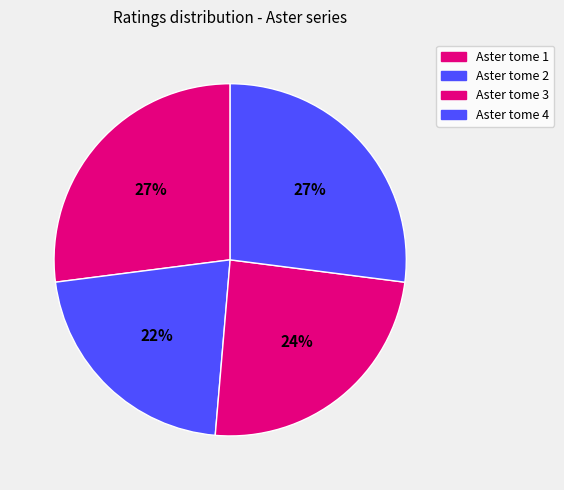

How many segments does this pie chart have?

4